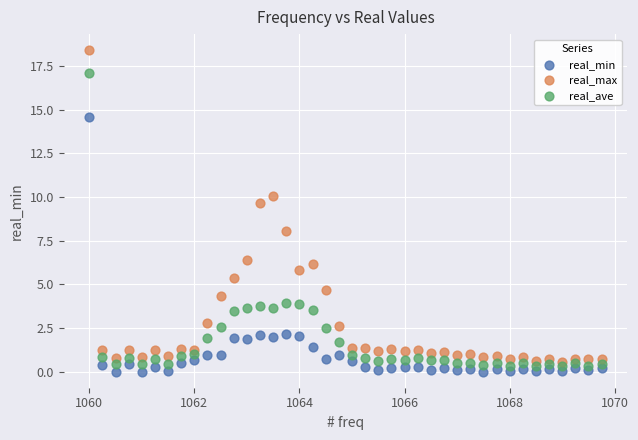

What are all the series names shown in the legend?

real_min, real_max, real_ave